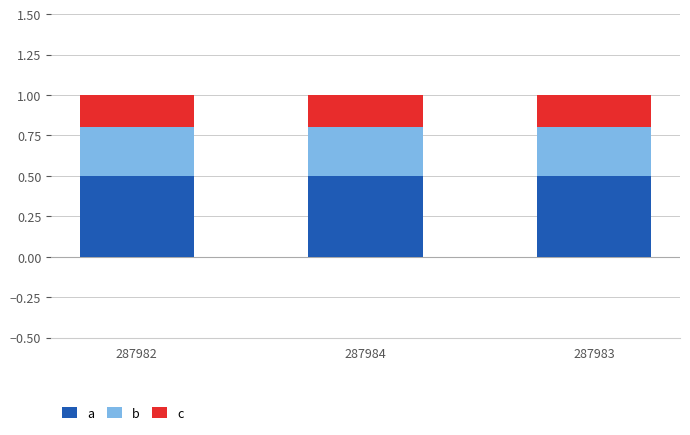

What position from the left is 287982?

1